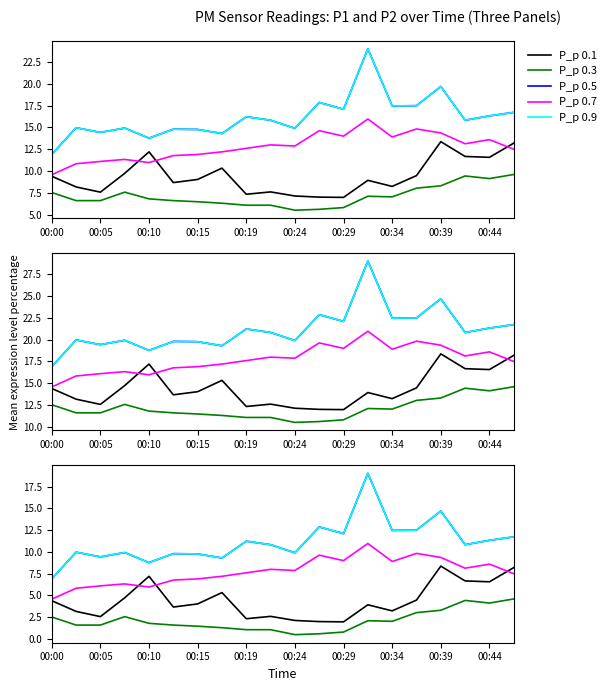

What is the maximum value for P_p 0.1?

8.4